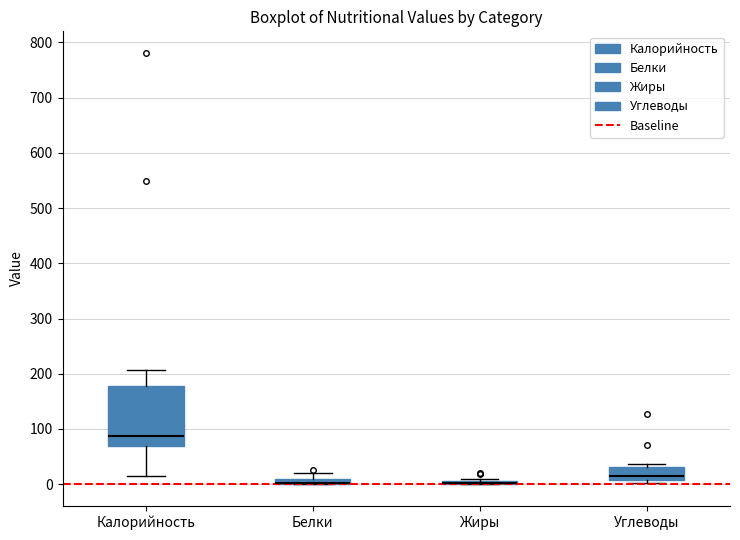

Where does the median line of the box for Калорийность sit on the y-axis? The values are not printed on the chart, so give them approximately, as read against the axis.

90